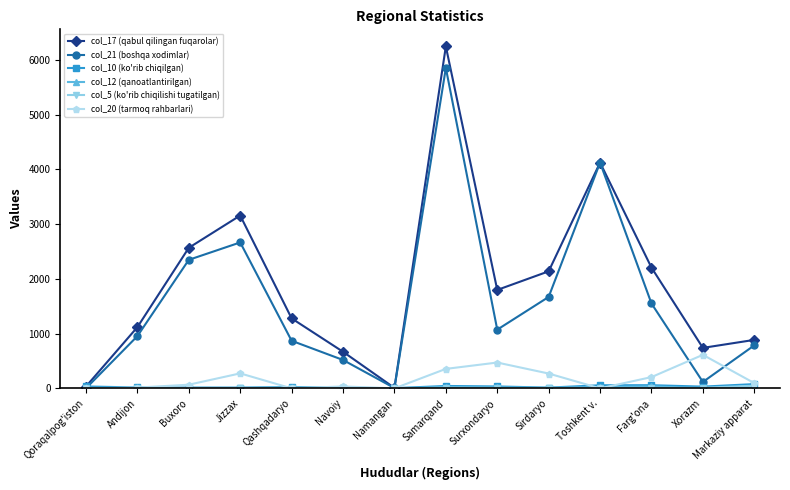

Count the number of data series in this chart.

6